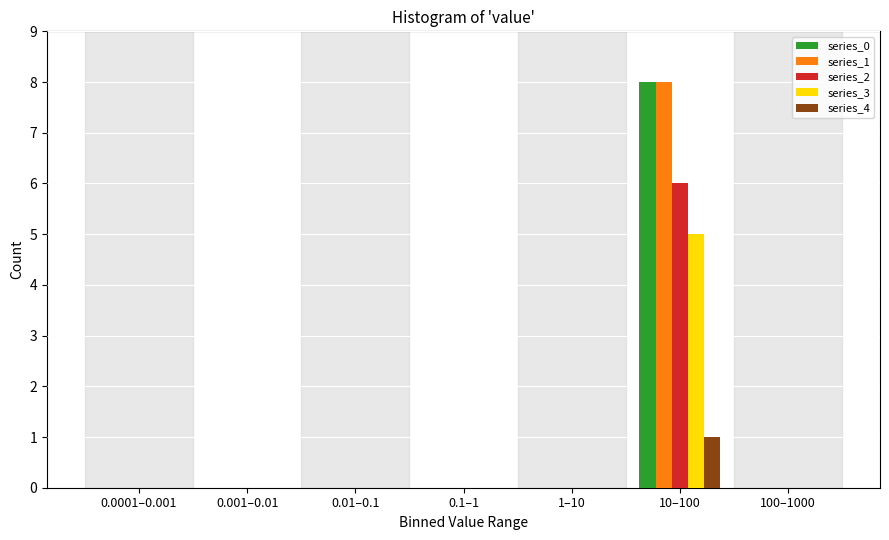

The value of series_2 at 0.0001–0.001 is 0. True or false?

True